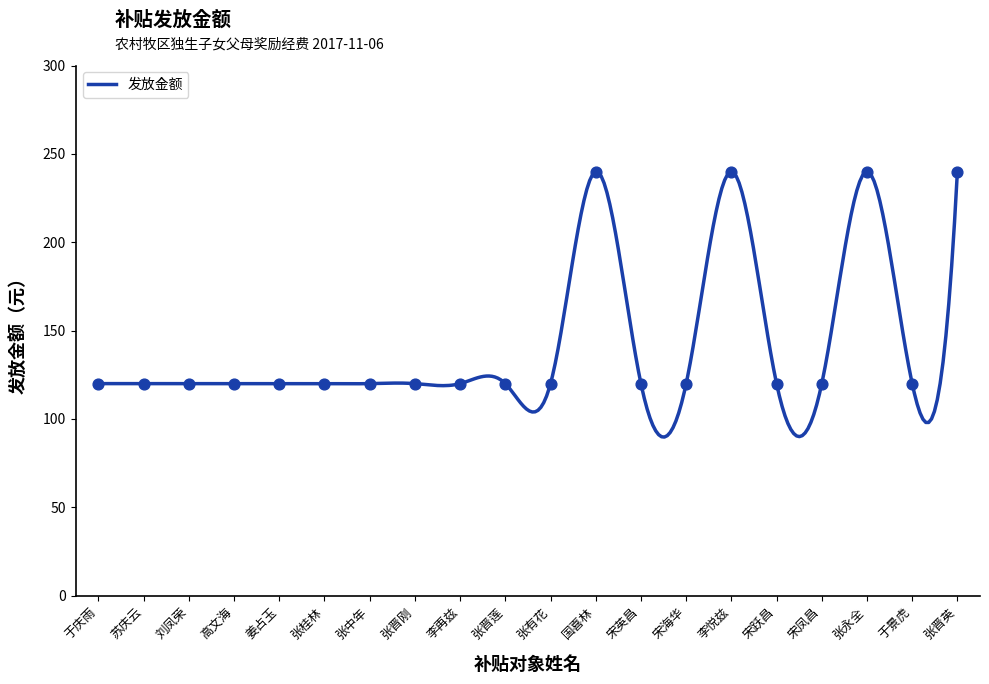

What is the ratio of the value at 姜占玉 to the value at 张桂林?

1.0